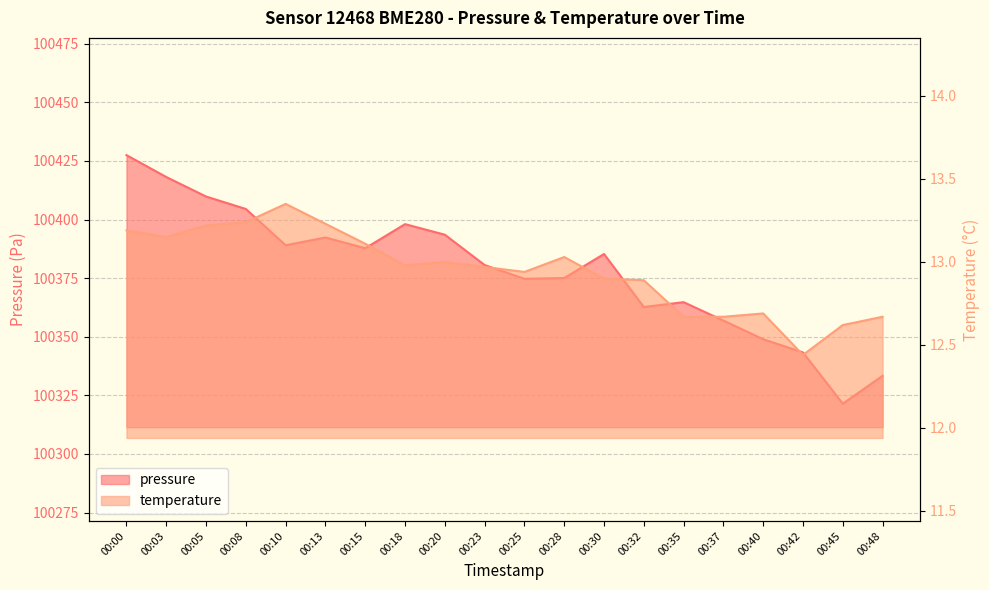

Which label corresponds to the smallest value in the chart?

00:42